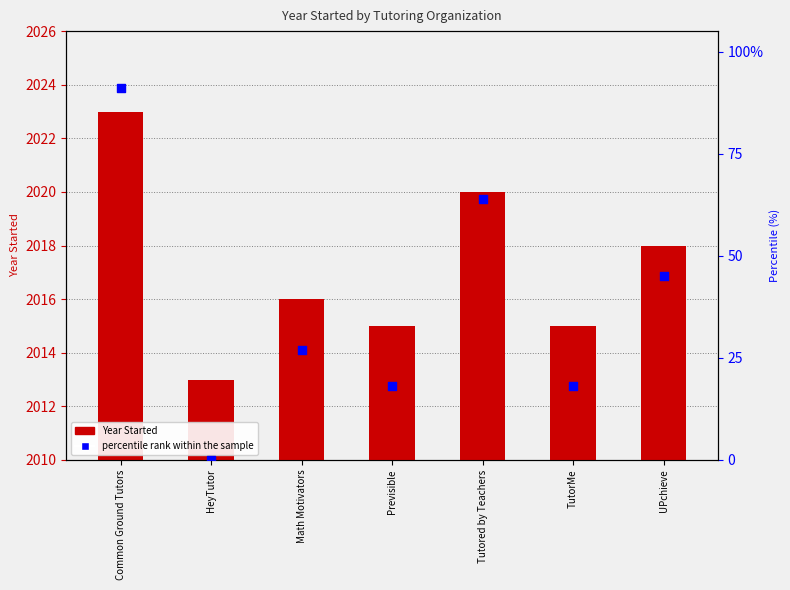

Which series has the widest spread of Y values?

percentile rank within the sample